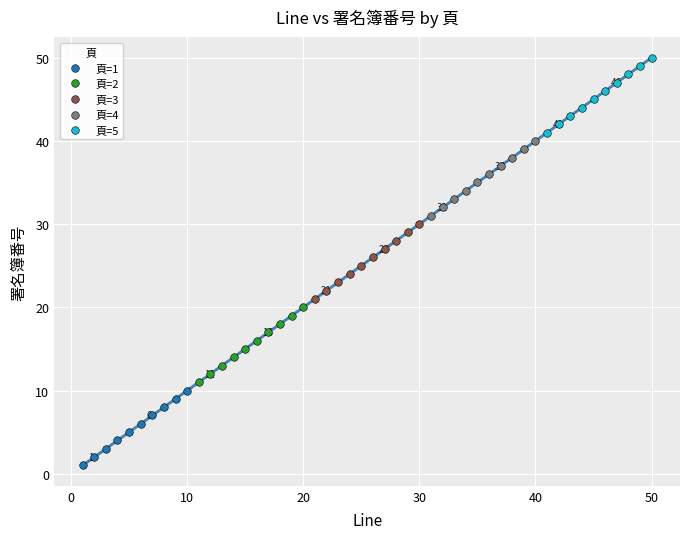

Which series reaches the minimum Y coordinate?

頁=1